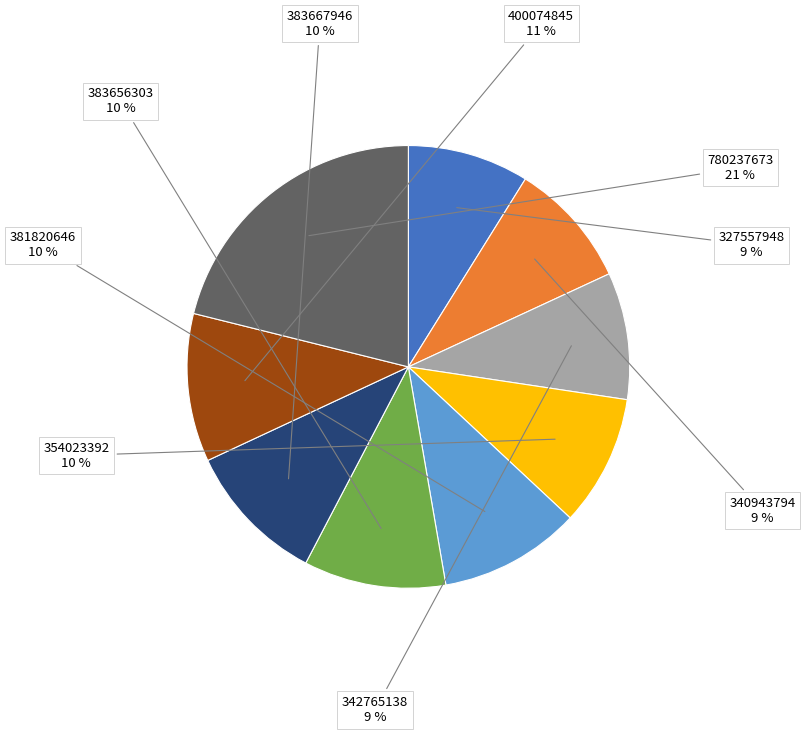

The 400074845 slice represents 1% of the pie. True or false?

False